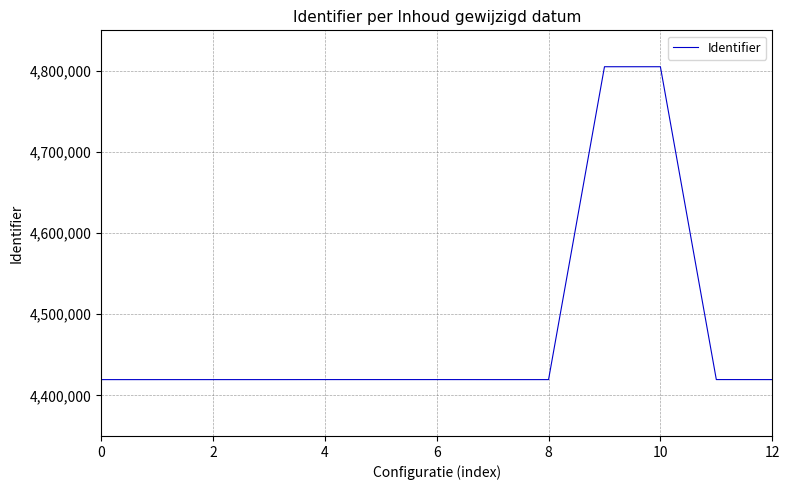

What is the difference between the maximum and minimum values?

385669